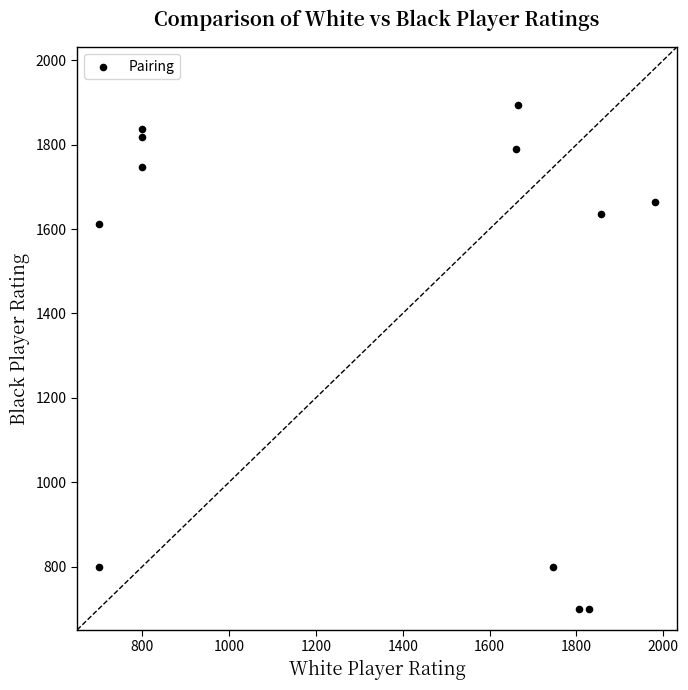

What is the range of Y values (max minus min)?

1194